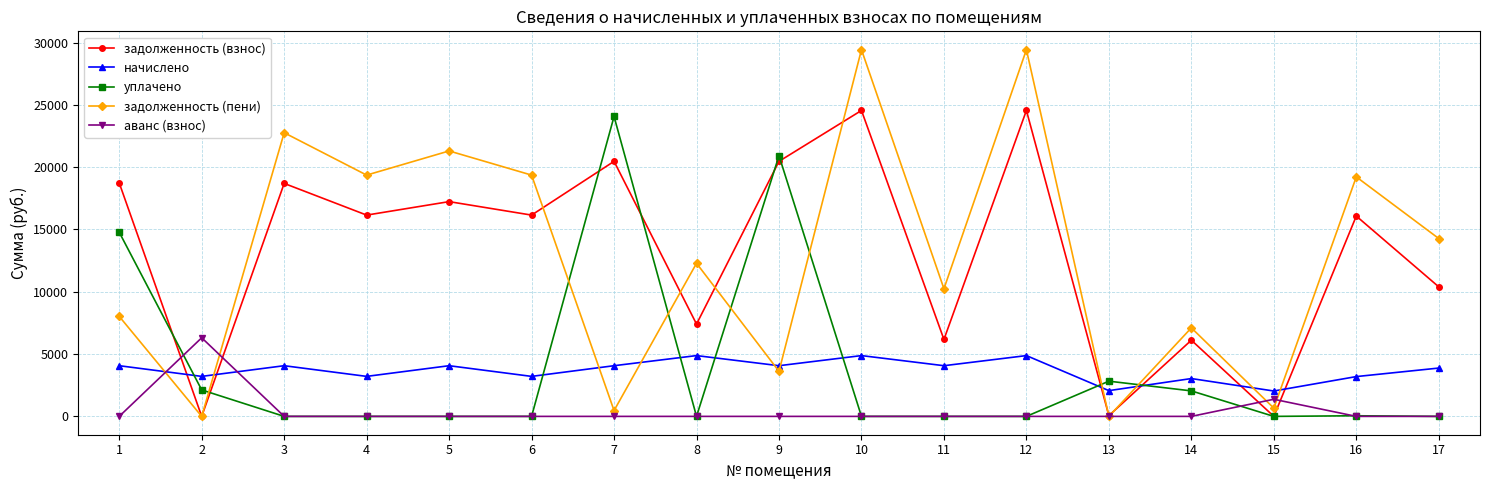

True or false: аванс (взнос) has a value of -4409.9 at 1.

False